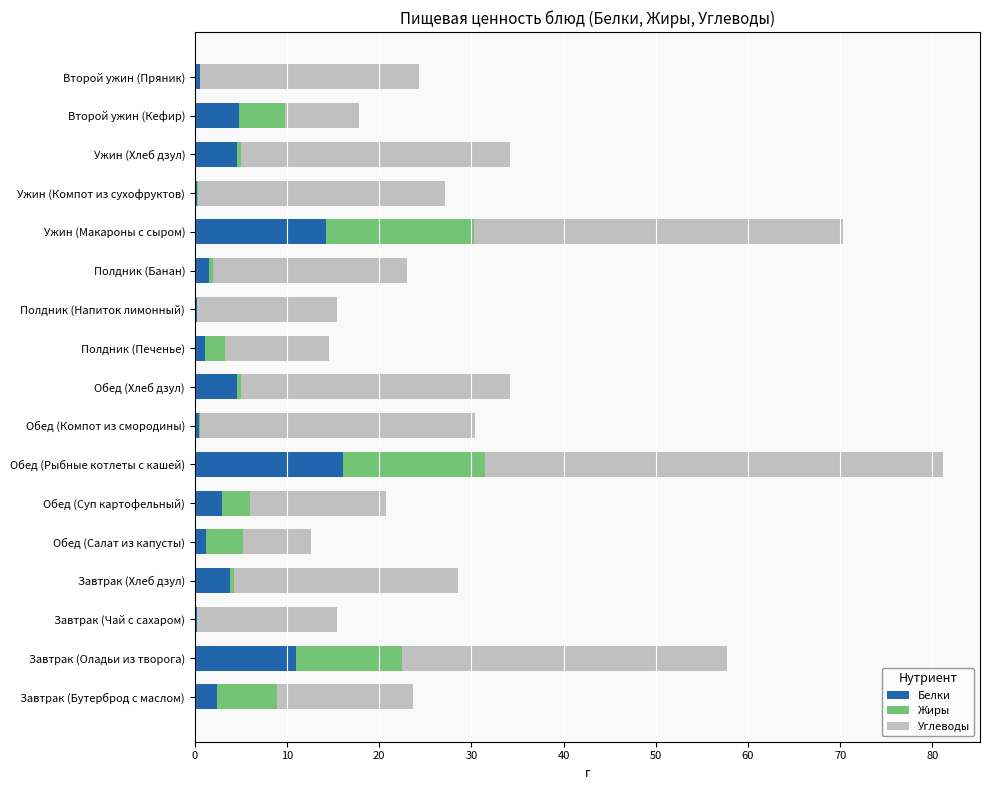

At which category is the sum across all series the highest?

Обед (Рыбные котлеты с кашей)